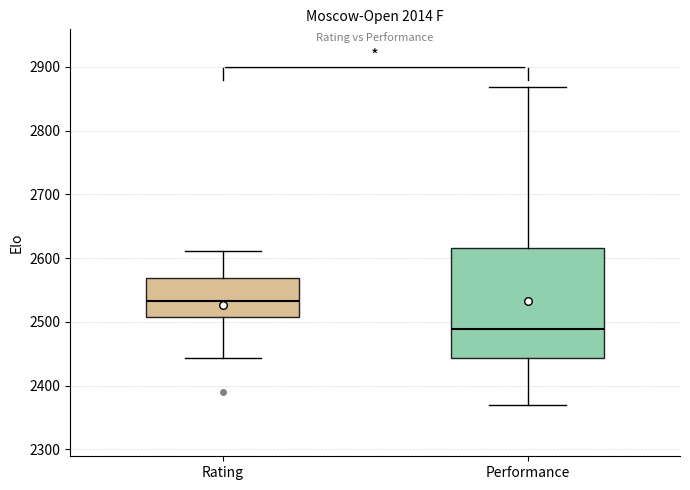

Comparing the boxes themselves (not the whiskers), which one is the tallest?

Performance